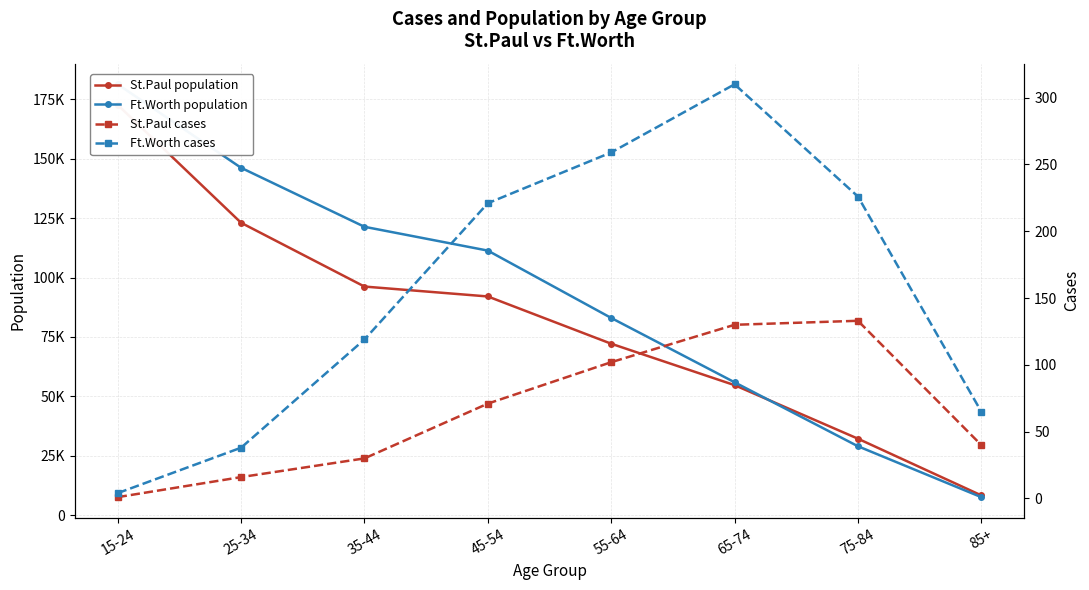

True or false: St.Paul cases has a value of 28 at 25-34.

False